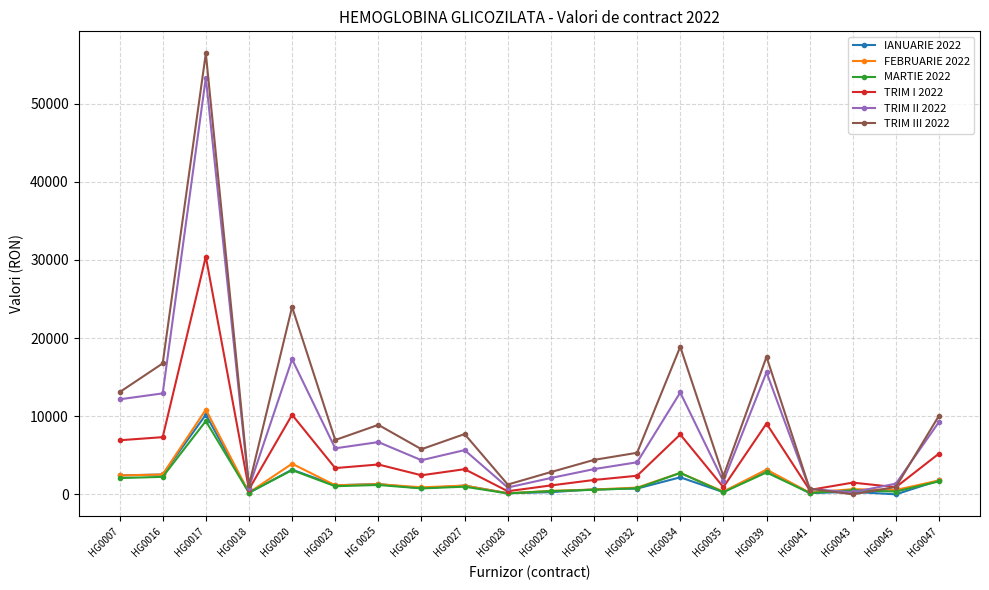

What are all the series names shown in the legend?

IANUARIE 2022, FEBRUARIE 2022, MARTIE 2022, TRIM I 2022, TRIM II 2022, TRIM III 2022